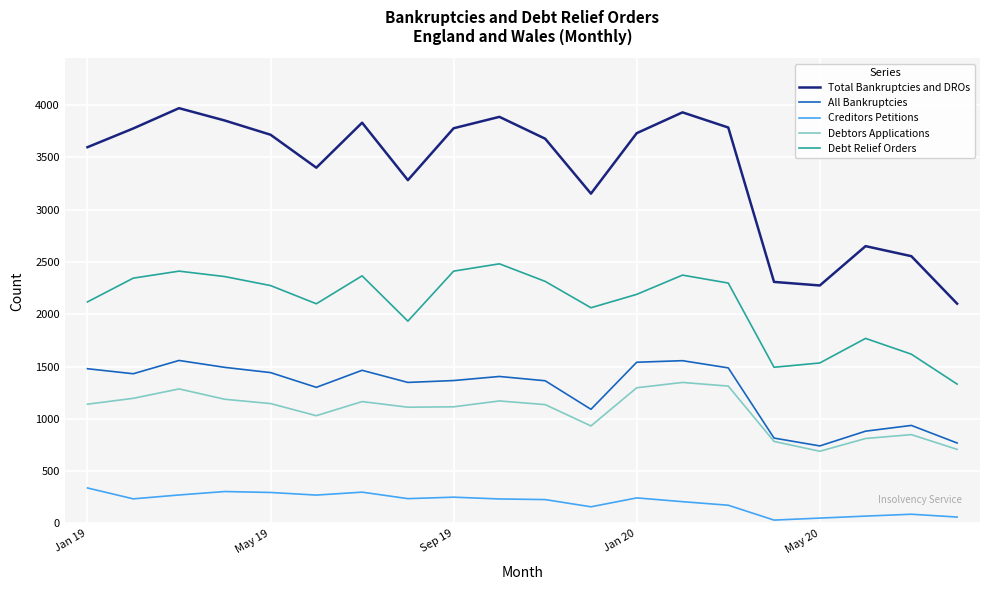

How many distinct data groups are displayed?

5